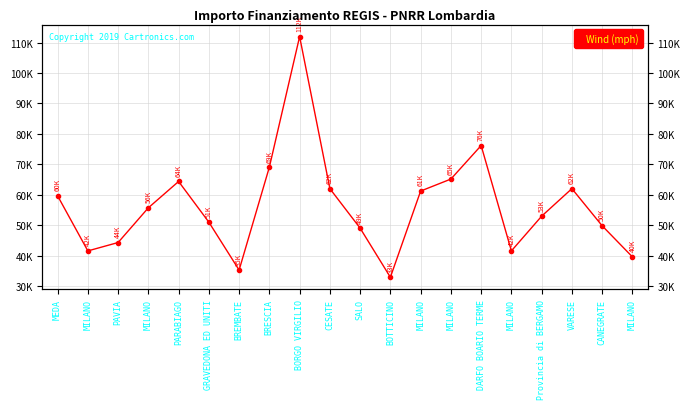

How many interior local peaks (higher than both neighbors) does the data have?

4